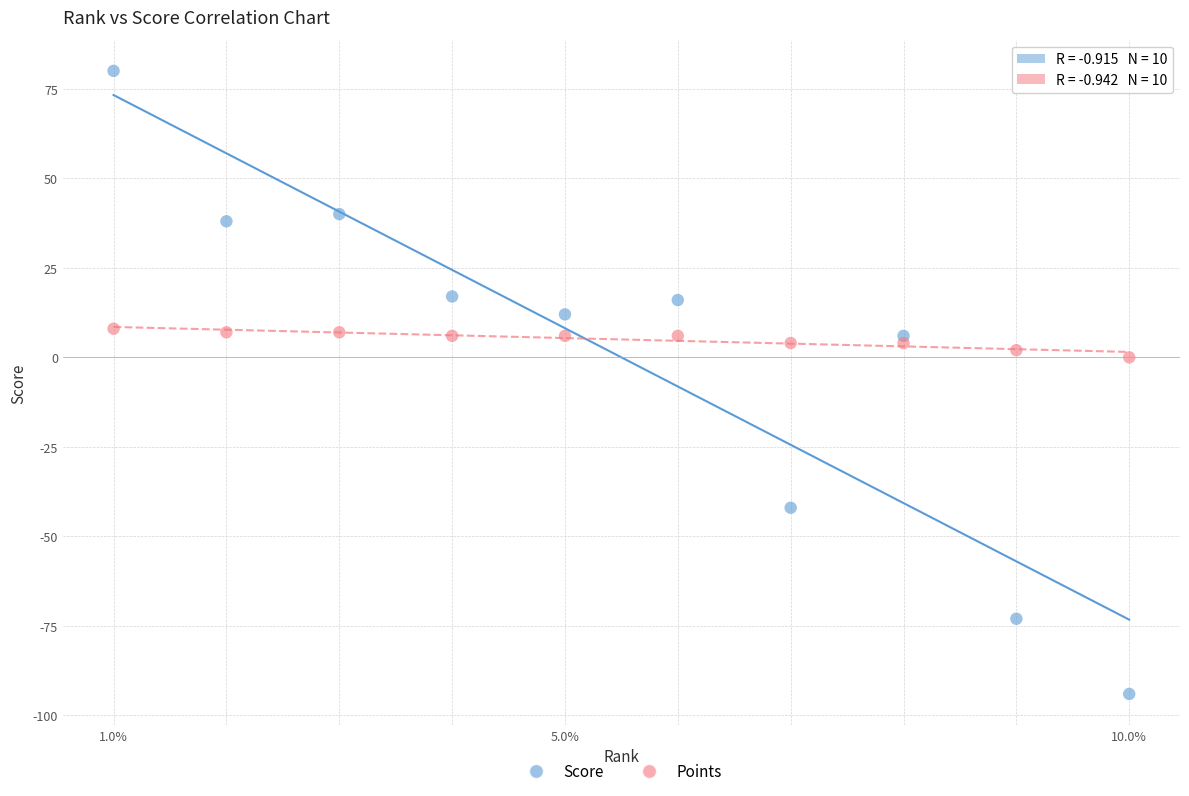

In the Score series, what Y value is closest to -7?

6